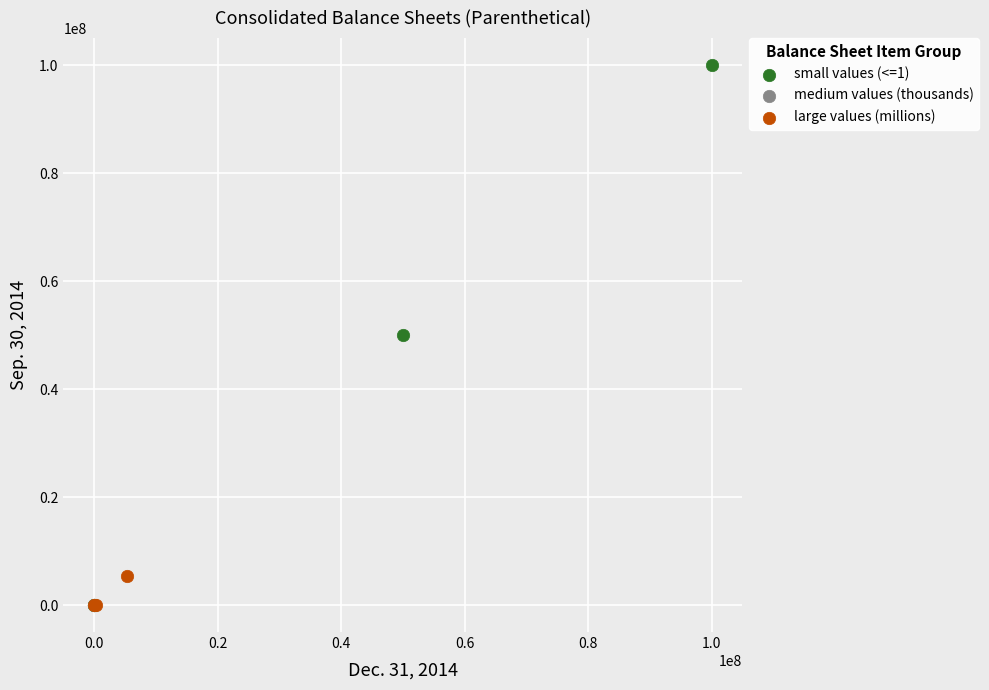

What are all the series names shown in the legend?

small values (<=1), medium values (thousands), large values (millions)